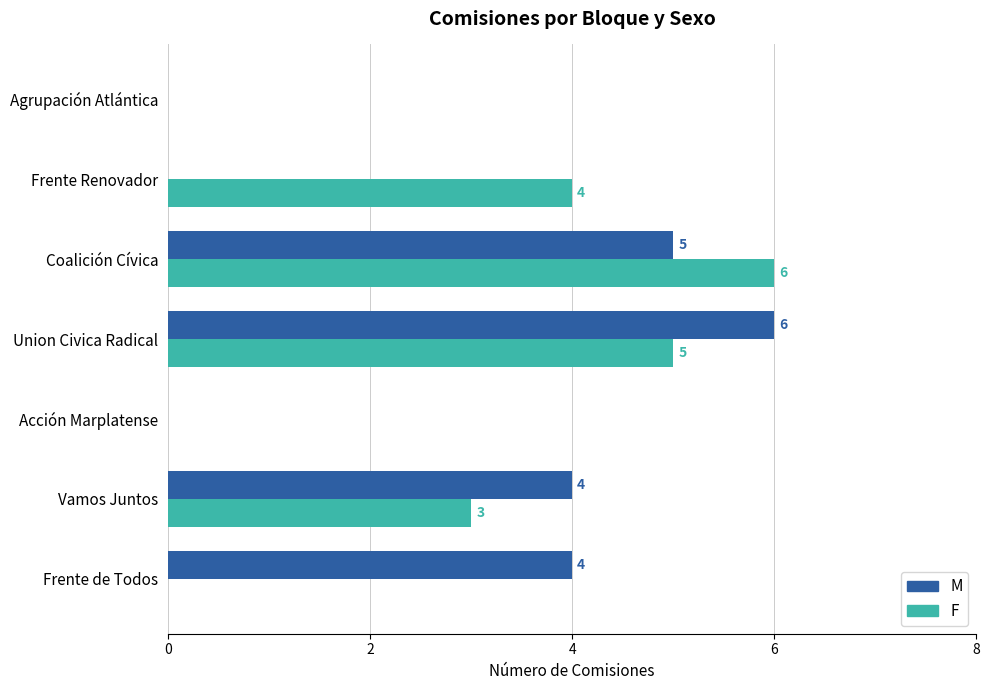

Where is F nearest to the value 3?

Vamos Juntos